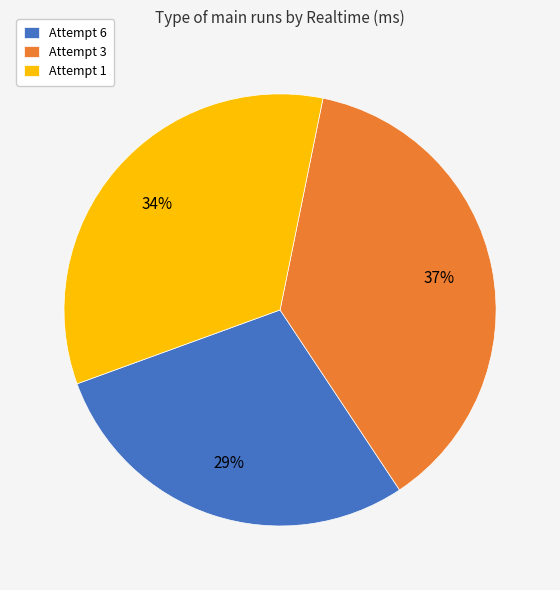

Approximately how many times larger is the value at Attempt 3 compared to Attempt 6?

1.3